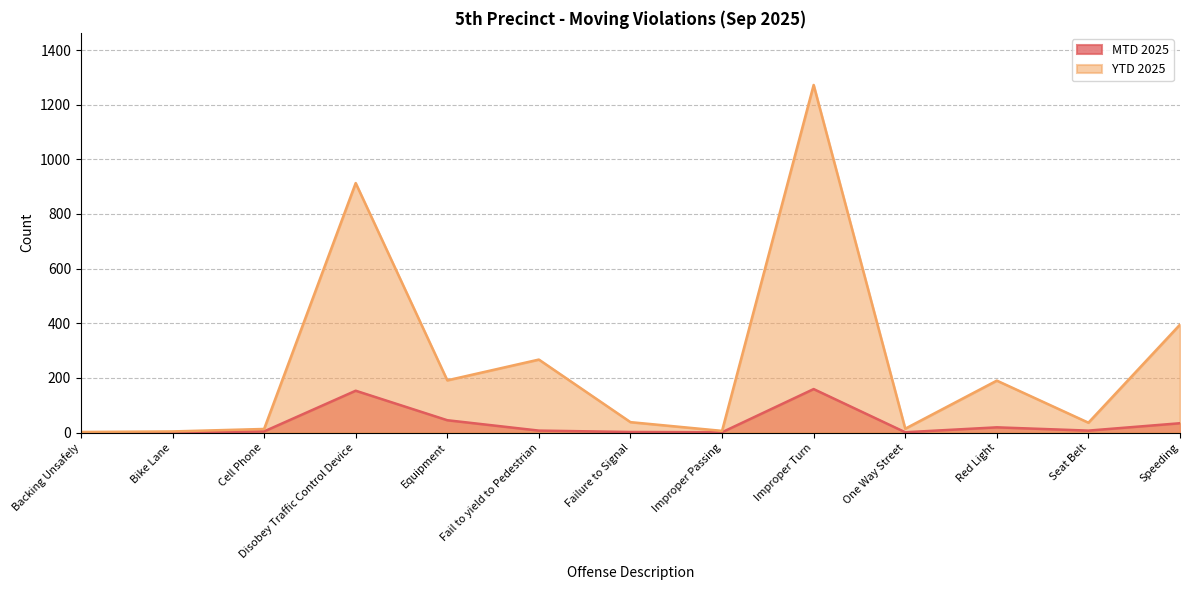

The value of YTD 2025 at Failure to Signal is 38. True or false?

True